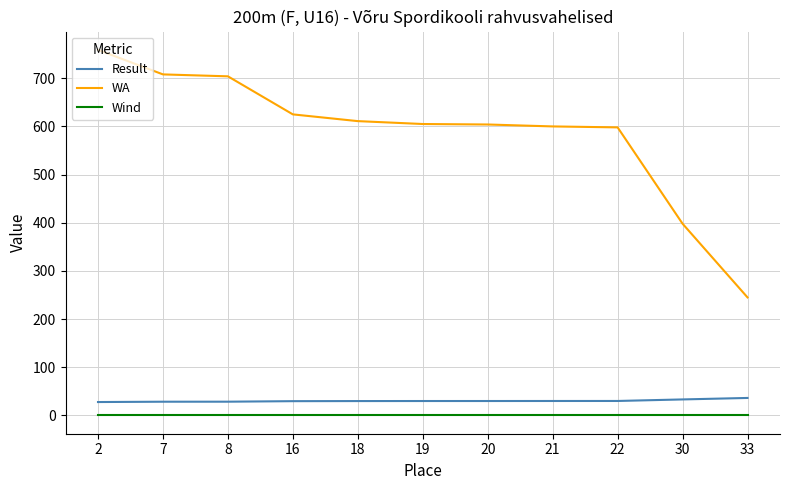

Which series has the largest total across all categories?

WA